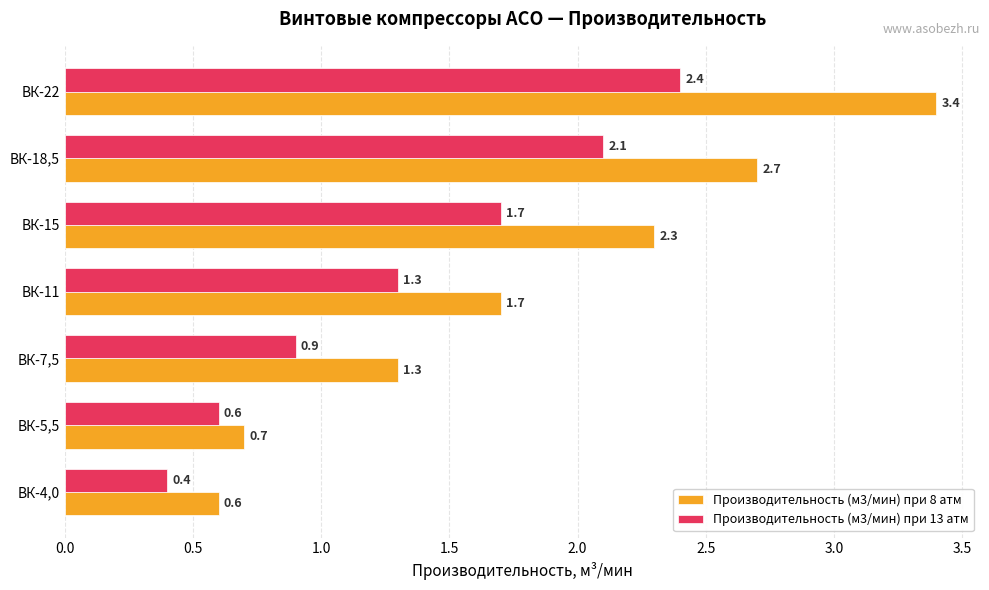

How many data points in Производительность (м3/мин) при 13 атм are above 1?

4